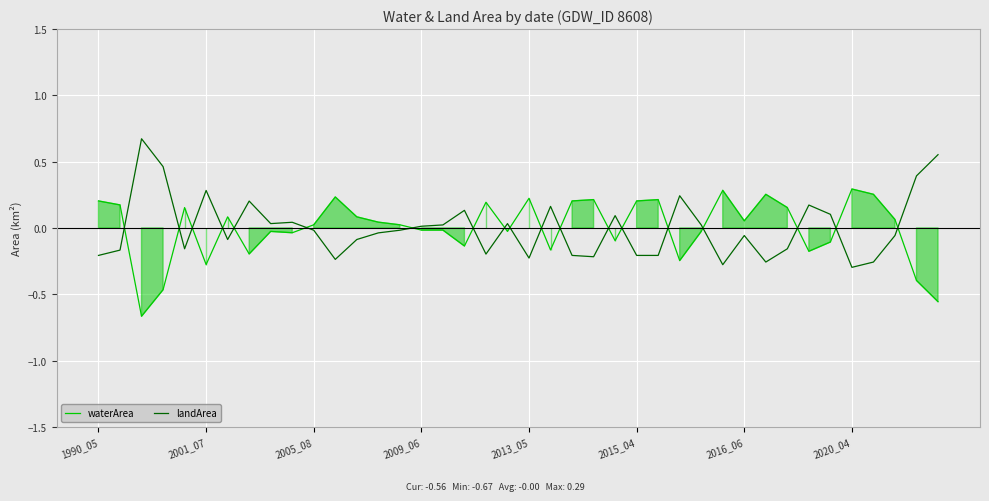

How many data points does each series have?

40